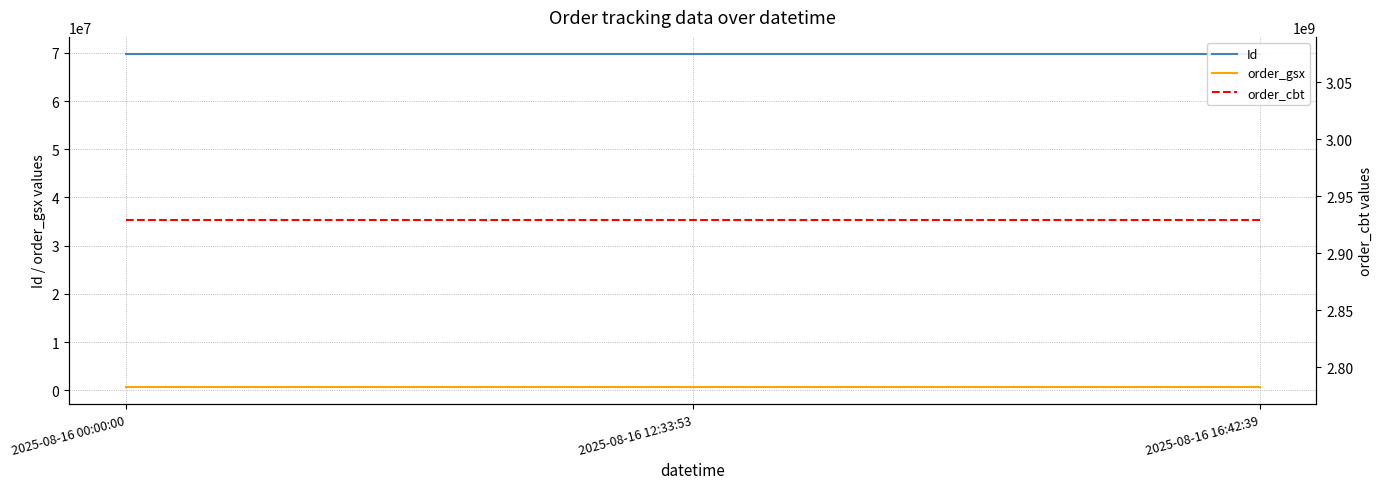

What is the lowest value of the Id series?

69855829